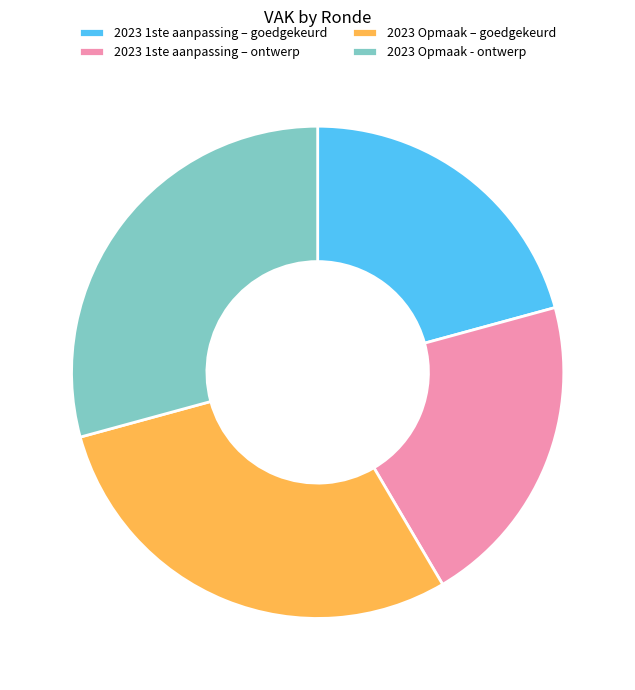

Does 2023 1ste aanpassing – goedgekeurd account for over 50% of the chart?

No